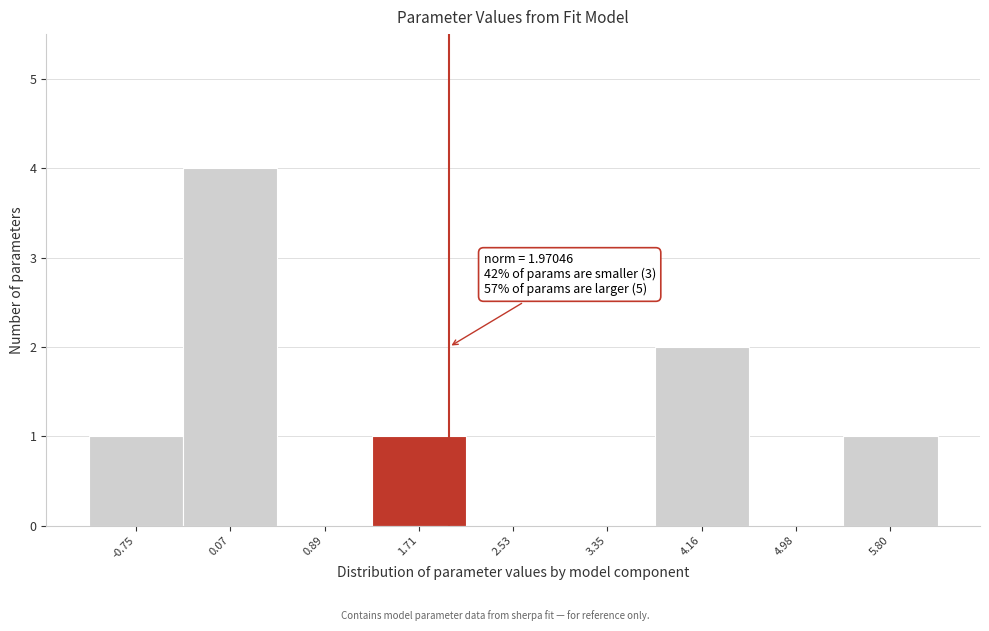

Over which range of the x-axis is the bar tallest?

-0.3 to 0.5